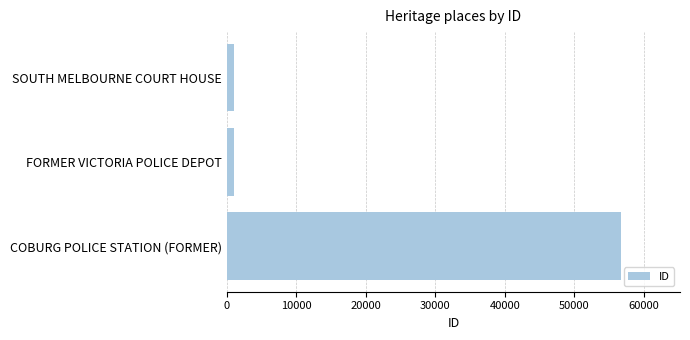

True or false: the data shows 84021 at COBURG POLICE STATION (FORMER).

False